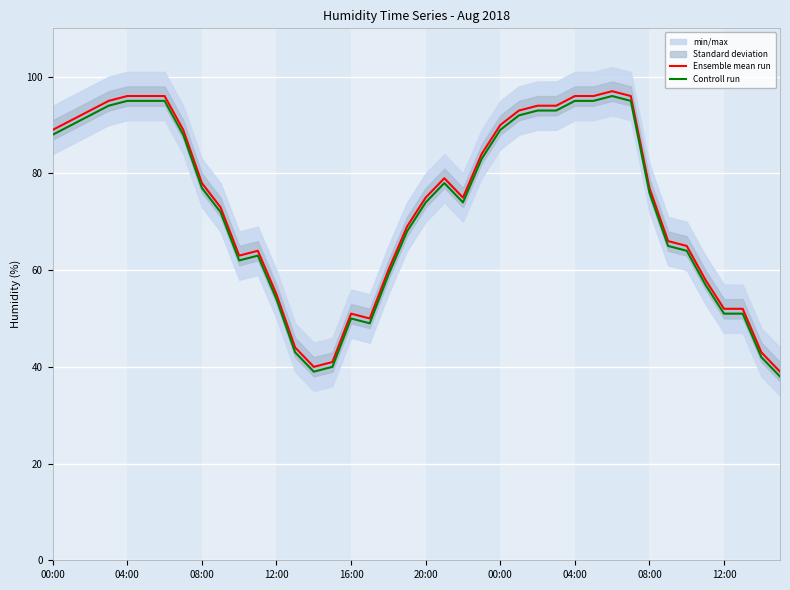

What is the difference between the second highest and second lowest values in the Ensemble mean run series?

56